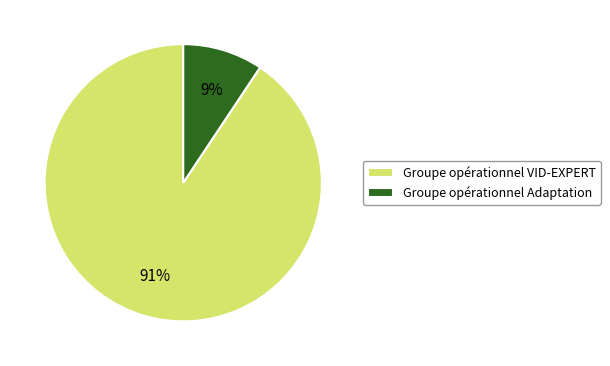

To the nearest percent, what is the combined percentage of Groupe opérationnel VID-EXPERT and Groupe opérationnel Adaptation?

100%